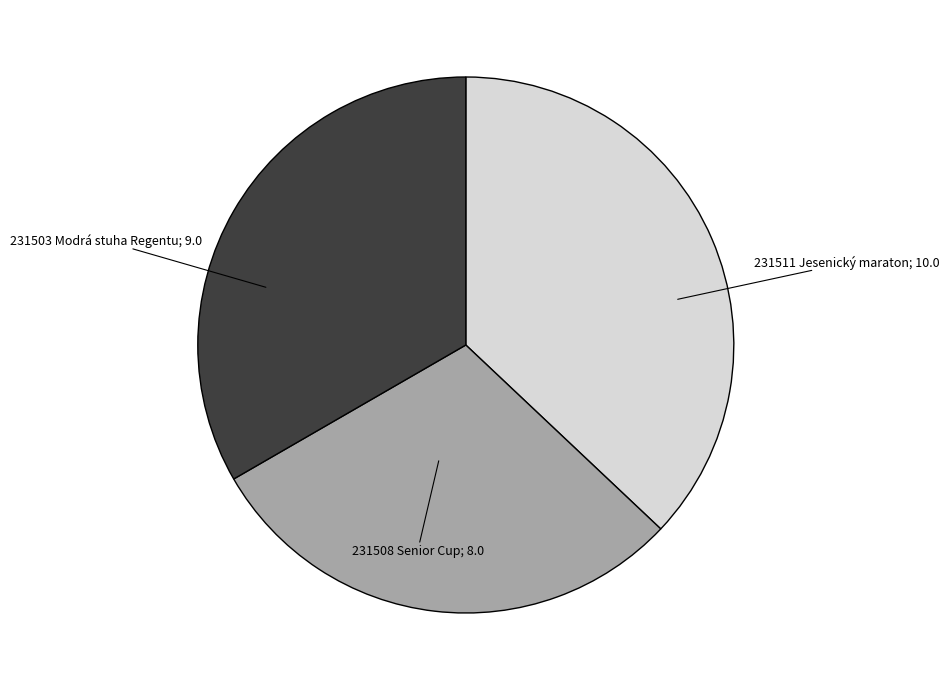

Which slice is the smallest?

231508